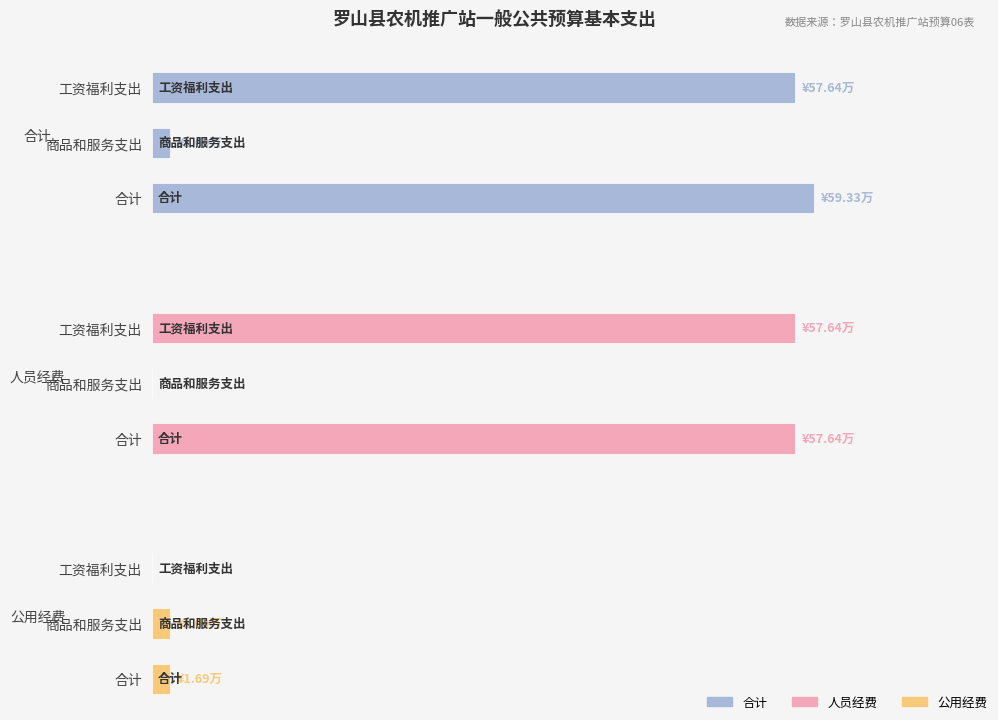

What is the average value of the 合计 series?

39.6